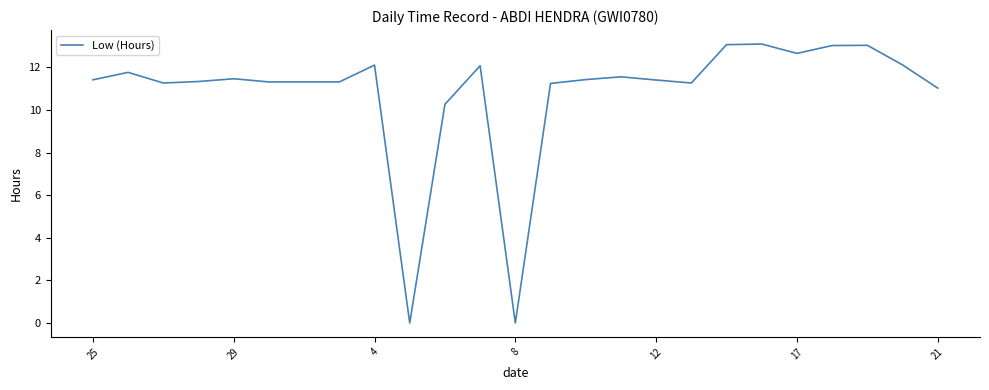

What is the difference between the maximum and minimum values?

13.1